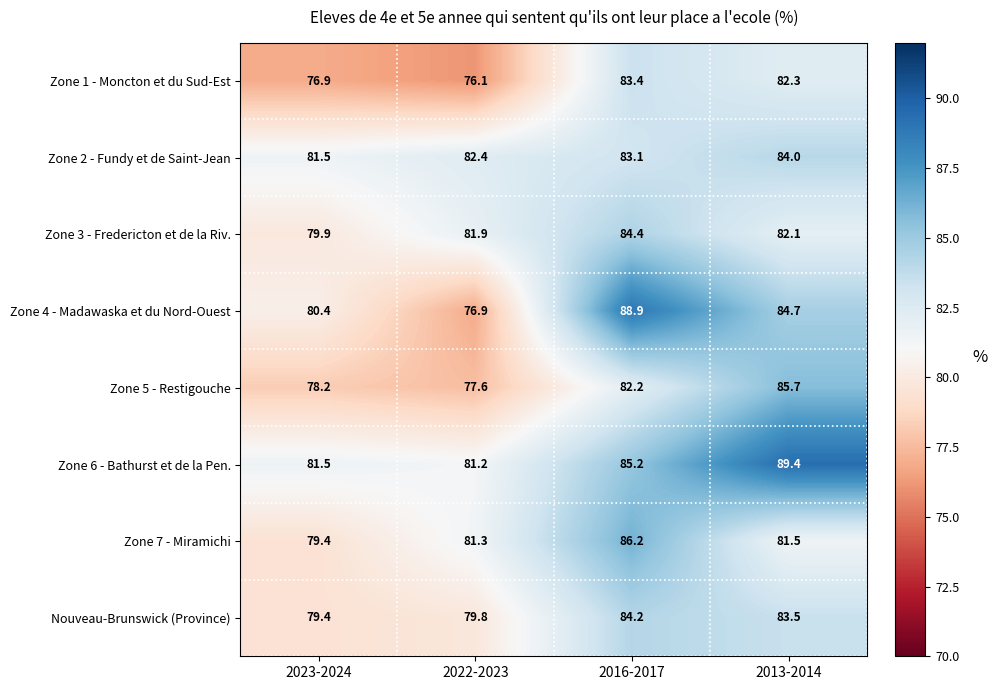

What value does the Zone 2 - Fundy et de Saint-Jean series have at 2016-2017?

83.1